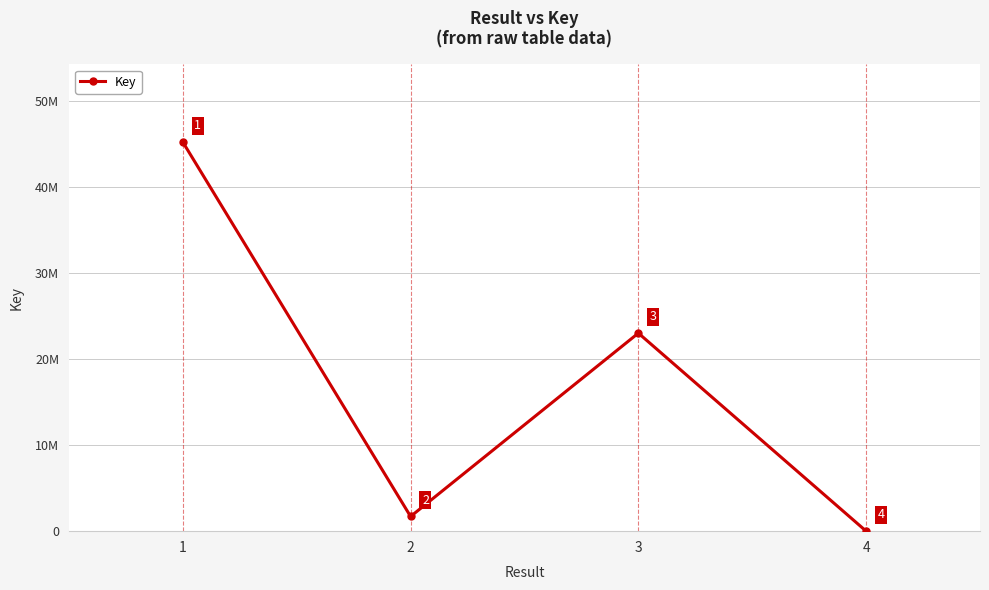

Reading right to left, list all the values displayed in this chart.

7431	23039860	1710243	45263738